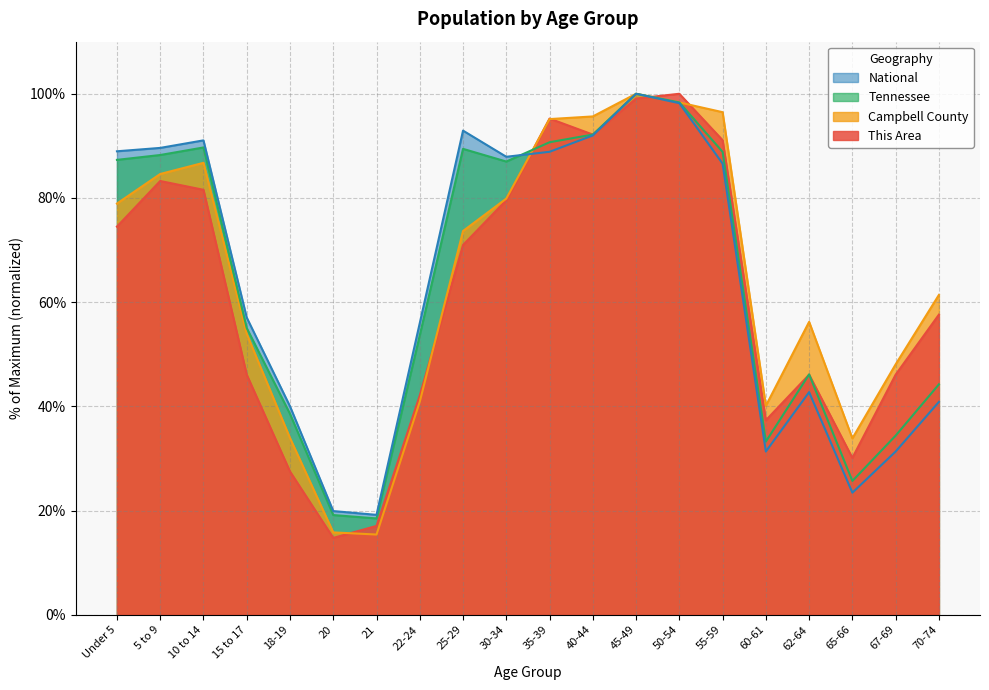

What is the difference between the Tennessee values at 40-44 and 10 to 14?

2.5